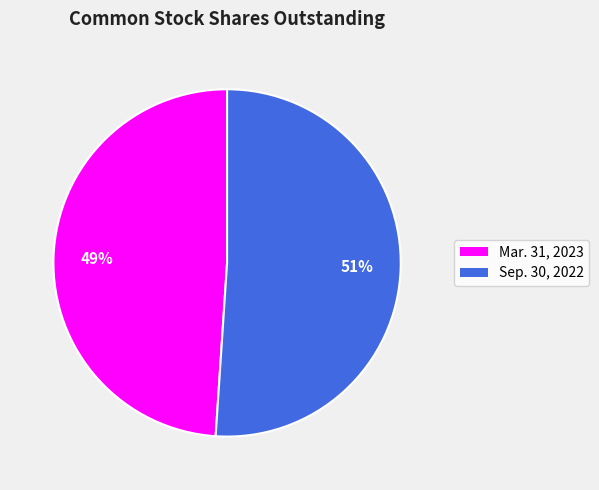

Do Sep. 30, 2022 and Mar. 31, 2023 together represent more than half of the pie?

Yes